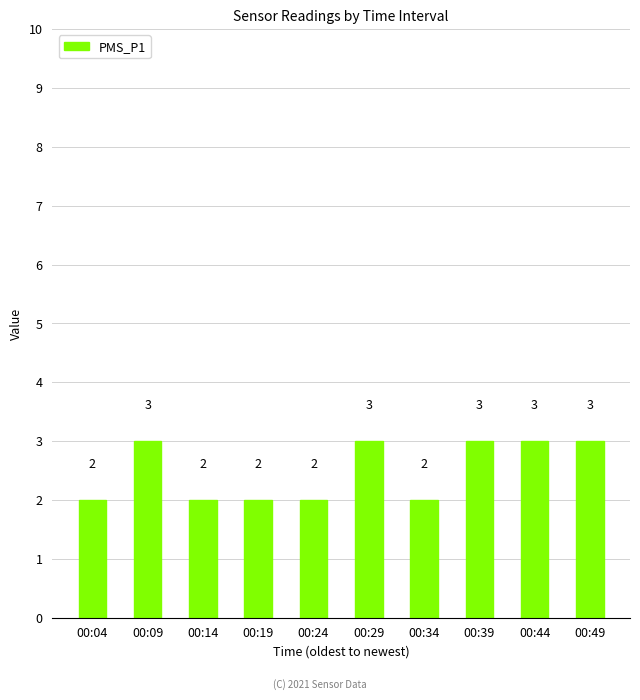

What is the value of the 6th bar from the left?

3